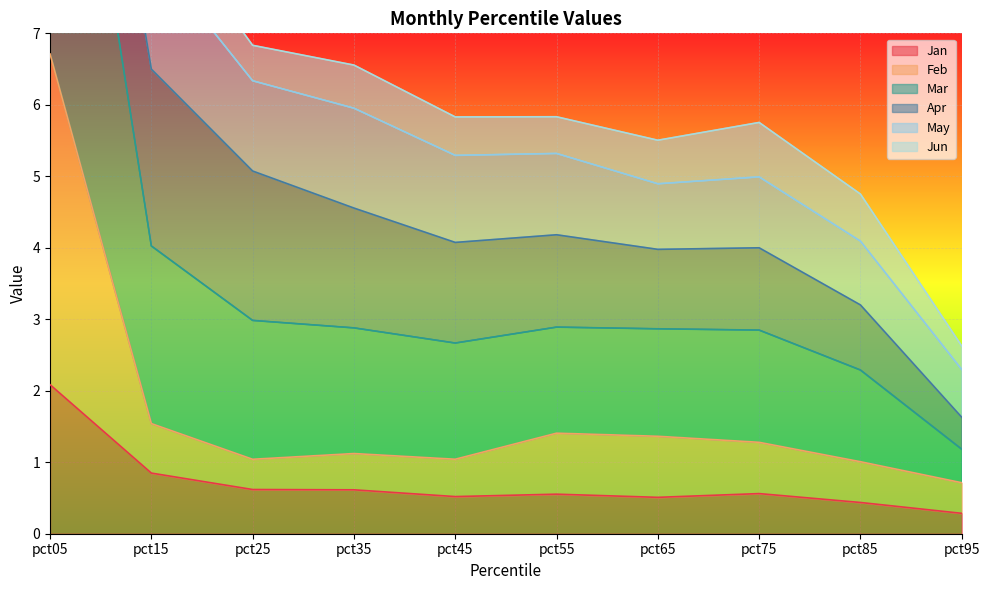

True or false: May and Jun cross at least once.

False